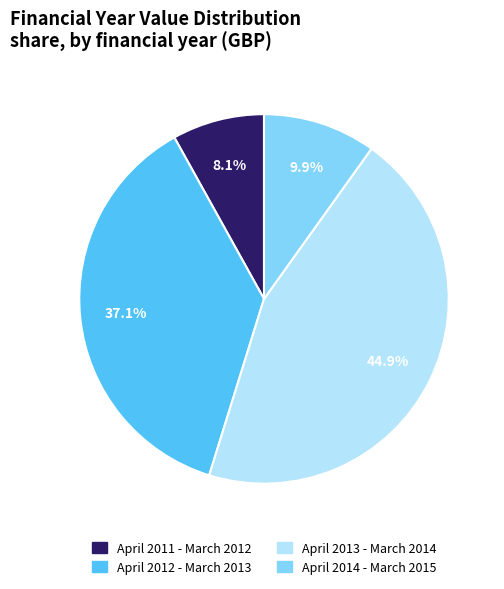

Which slice is the smallest?

April 2011 - March 2012